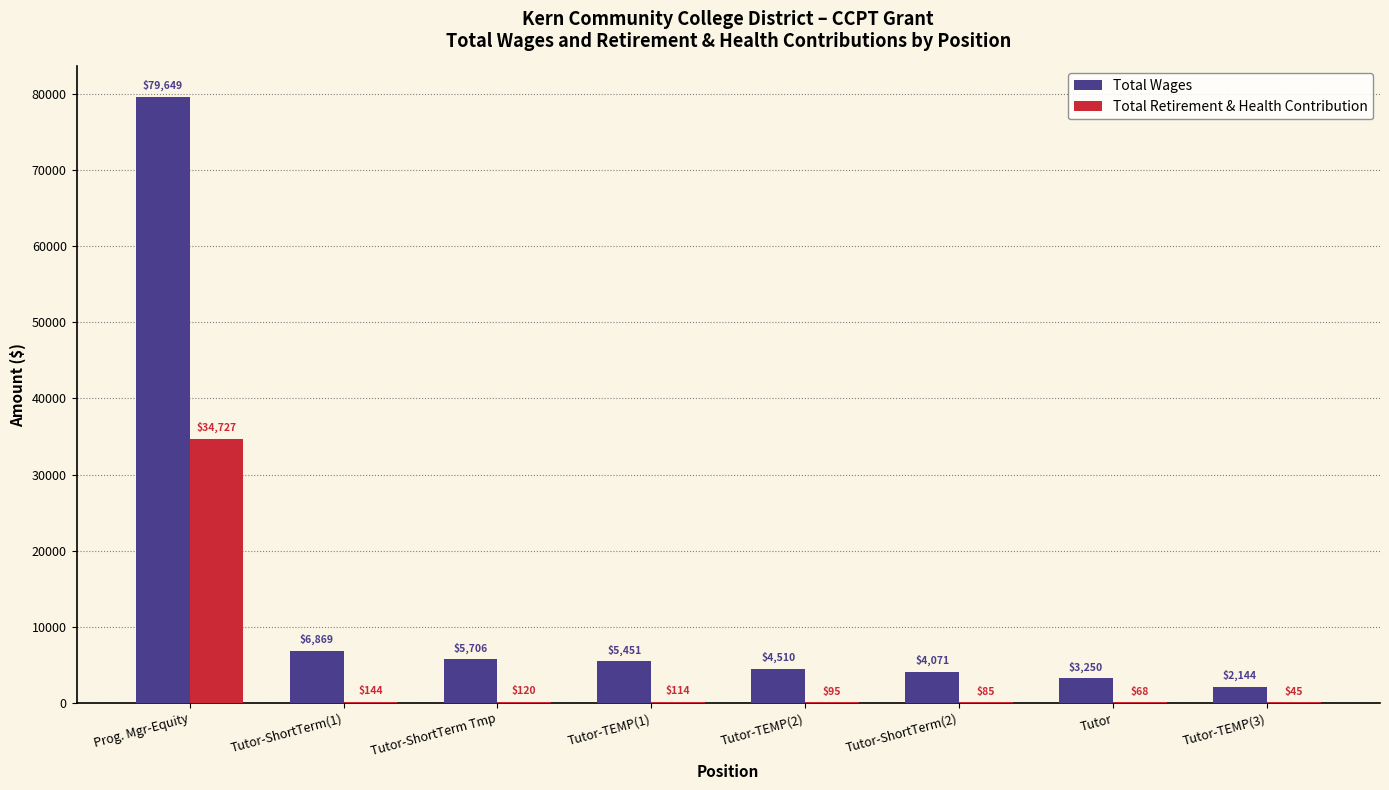

Which label corresponds to the largest value in the chart?

Prog. Mgr-Equity